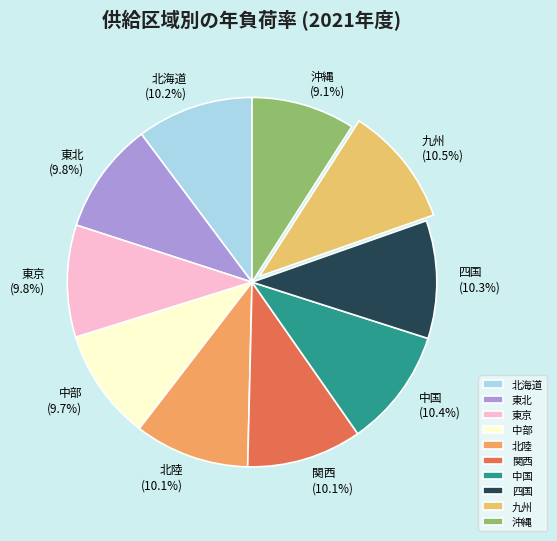

To the nearest percent, what is the average slice percentage?

10%